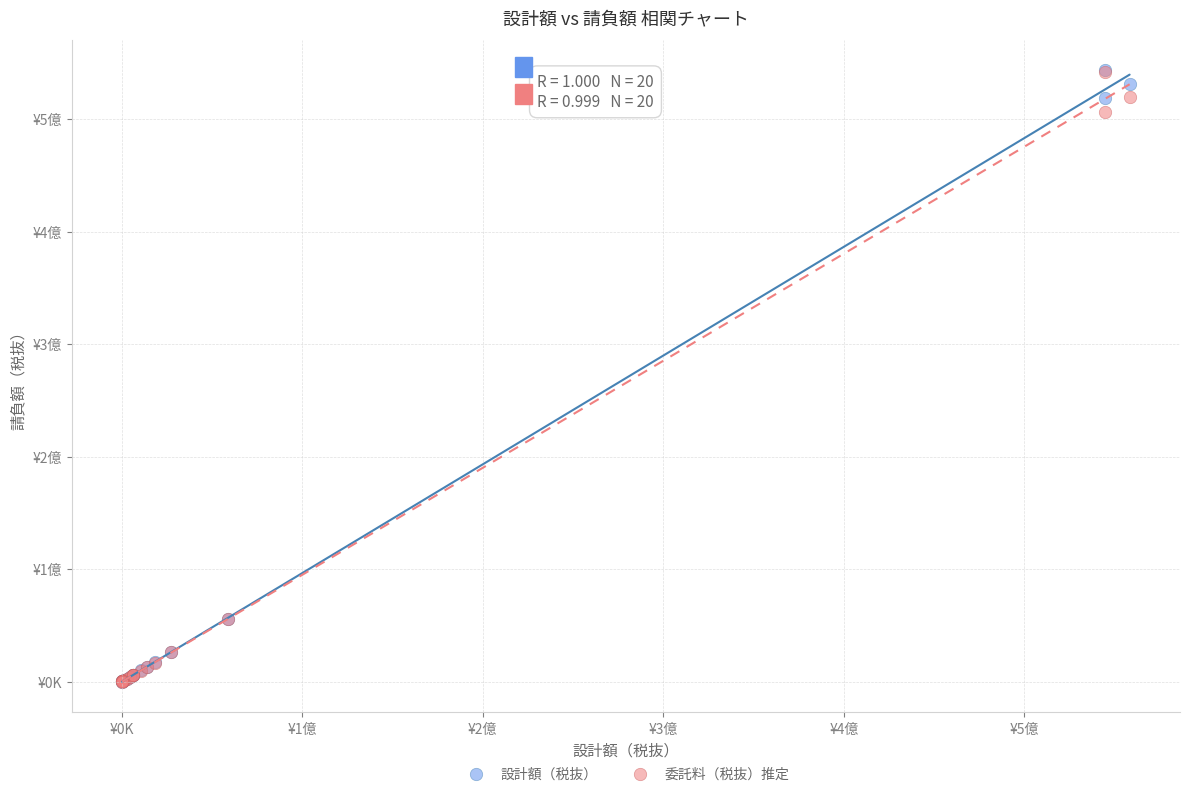

What are all the series names shown in the legend?

設計額（税抜）, 委託料（税抜）推定